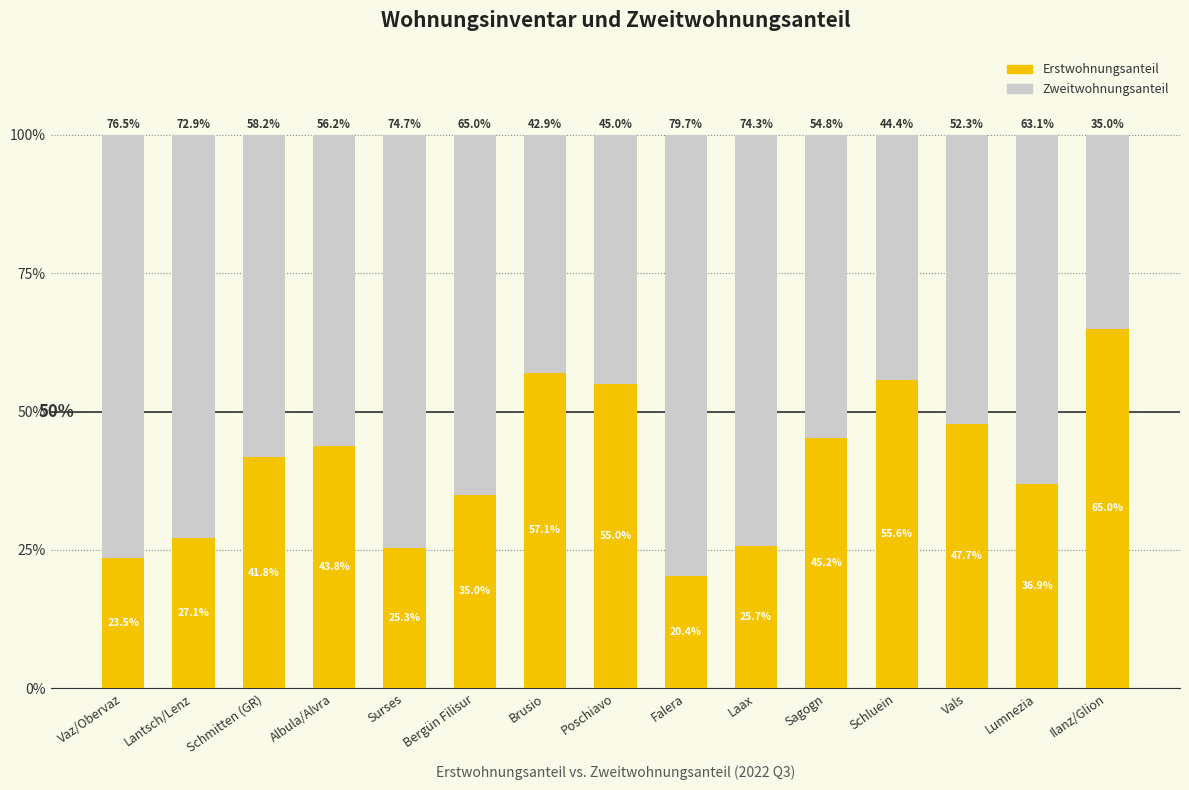

Reading left to right, what are the values for Erstwohnungsanteil?

Vaz/Obervaz=23.5	Lantsch/Lenz=27.1	Schmitten (GR)=41.8	Albula/Alvra=43.8	Surses=25.3	Bergün Filisur=35.0	Brusio=57.1	Poschiavo=55.0	Falera=20.4	Laax=25.7	Sagogn=45.2	Schluein=55.6	Vals=47.7	Lumnezia=36.9	Ilanz/Glion=65.0